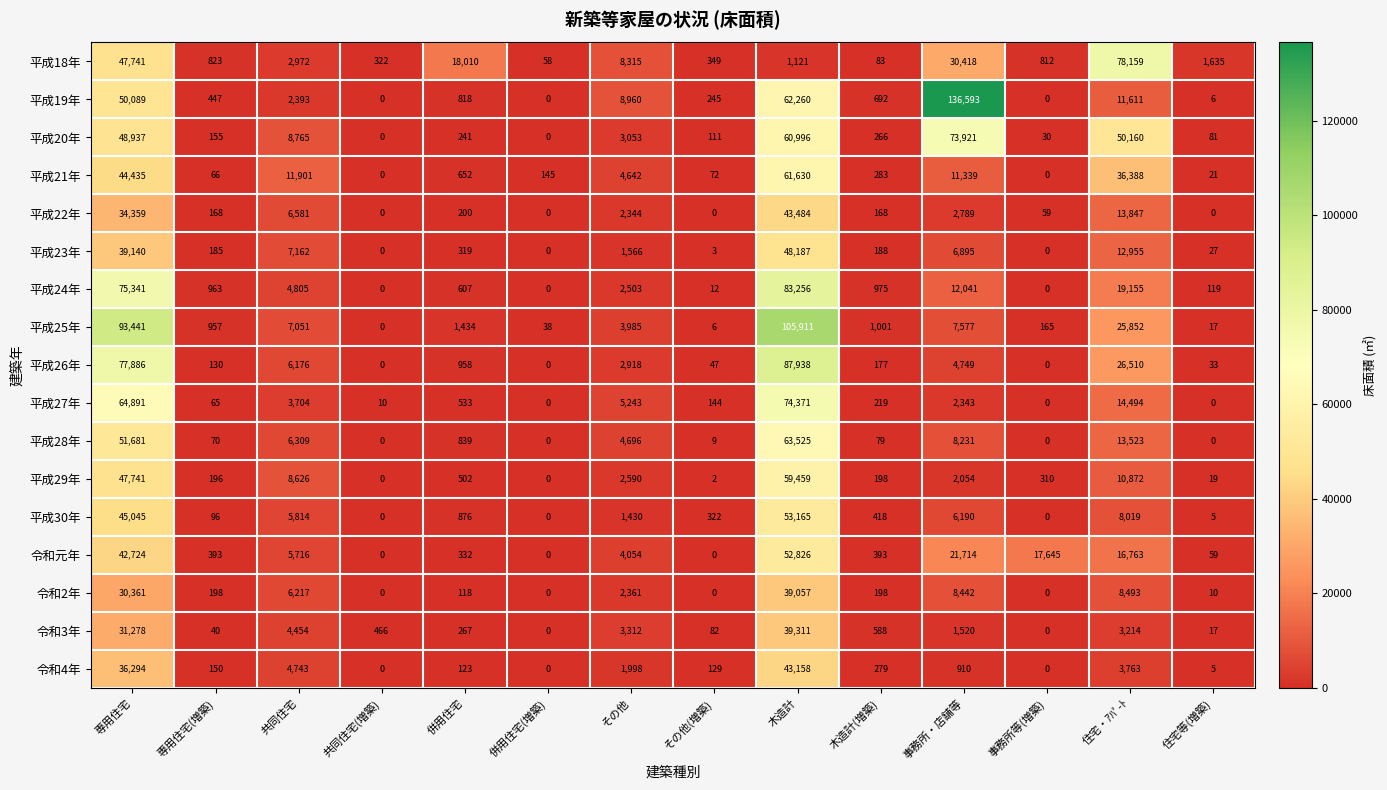

What is the greatest value displayed?

136593